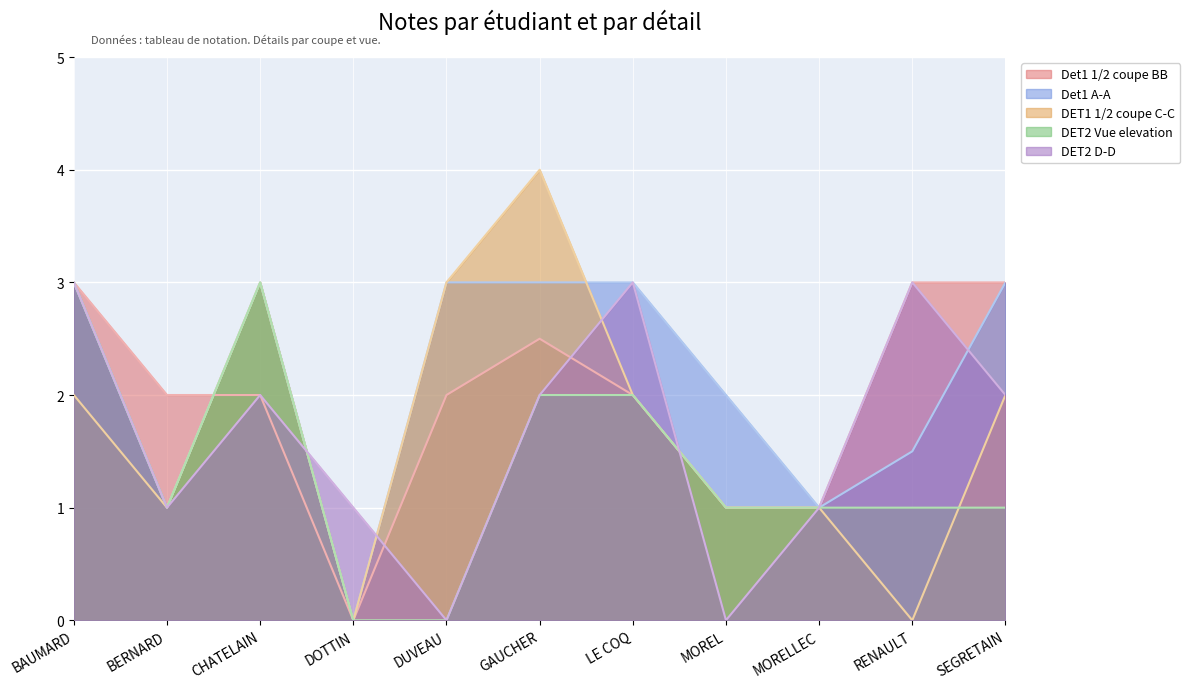

True or false: DET2 D-D has more than 1 points higher than both neighbors.

True